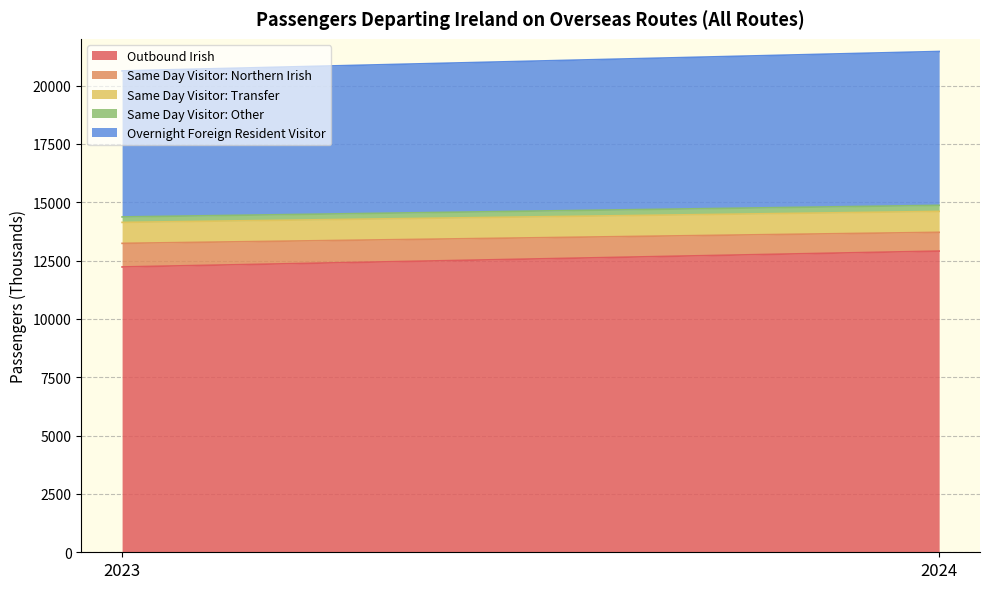

At 2023, list the series in order from smallest to largest.

Same Day Visitor: Other, Same Day Visitor: Transfer, Same Day Visitor: Northern Irish, Overnight Foreign Resident Visitor, Outbound Irish